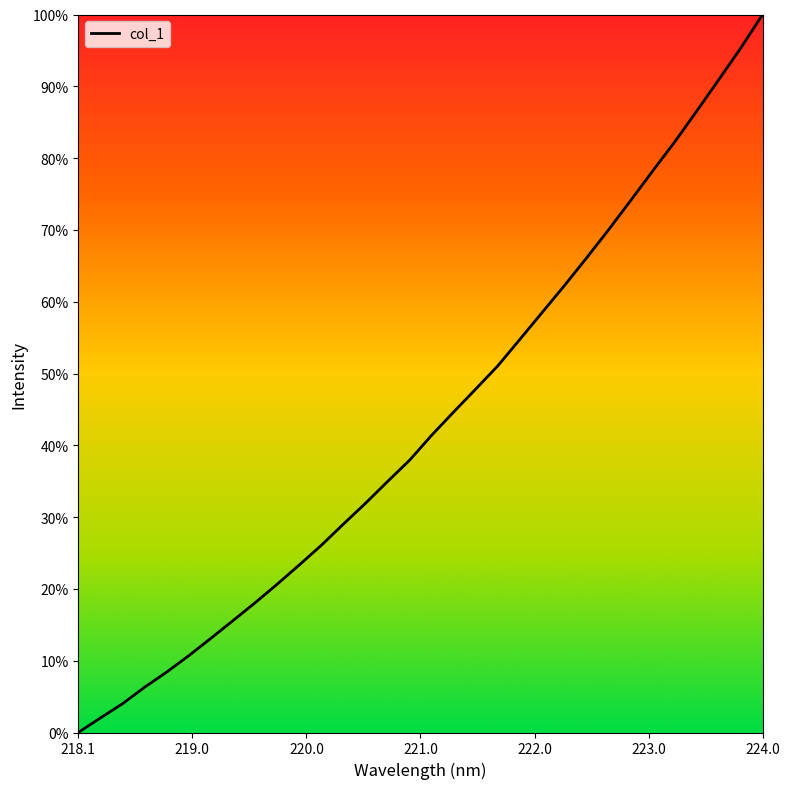

Does the chart have visible grid lines?

No